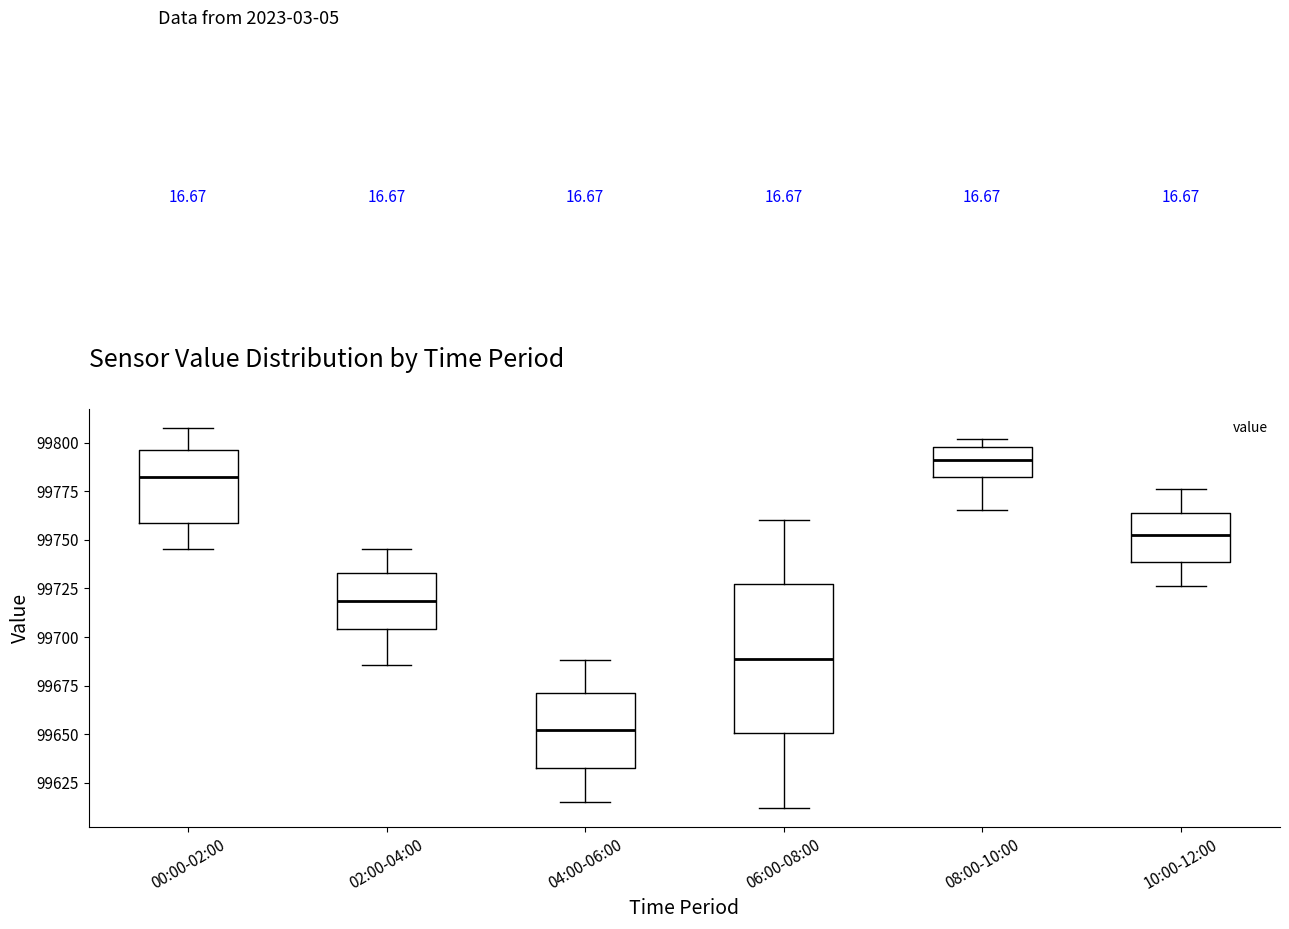

Comparing the boxes themselves (not the whiskers), which one is the tallest?

06:00-08:00